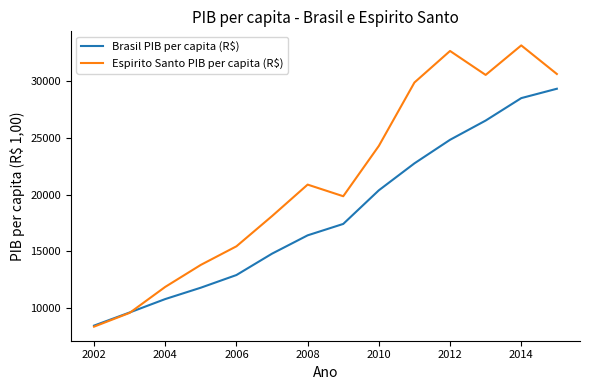

Which series has the largest total across all categories?

Espirito Santo PIB per capita (R$)